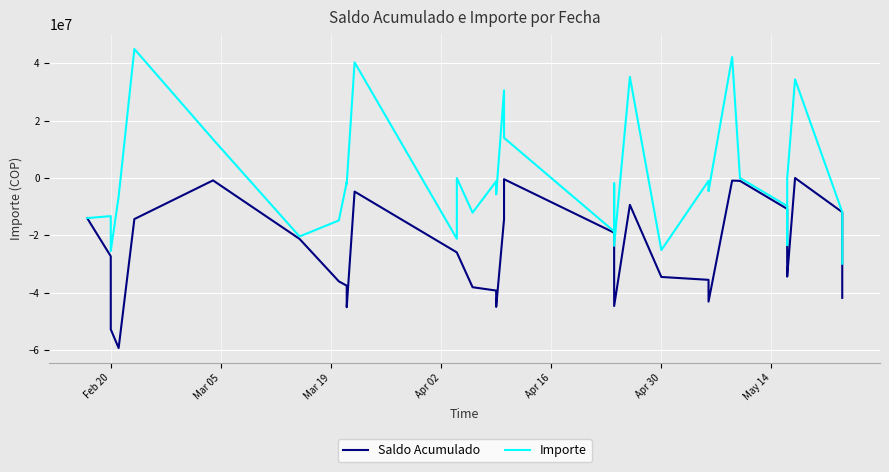

In Saldo Acumulado, how many points are lower than both neighbors (excluding endpoints)?

6